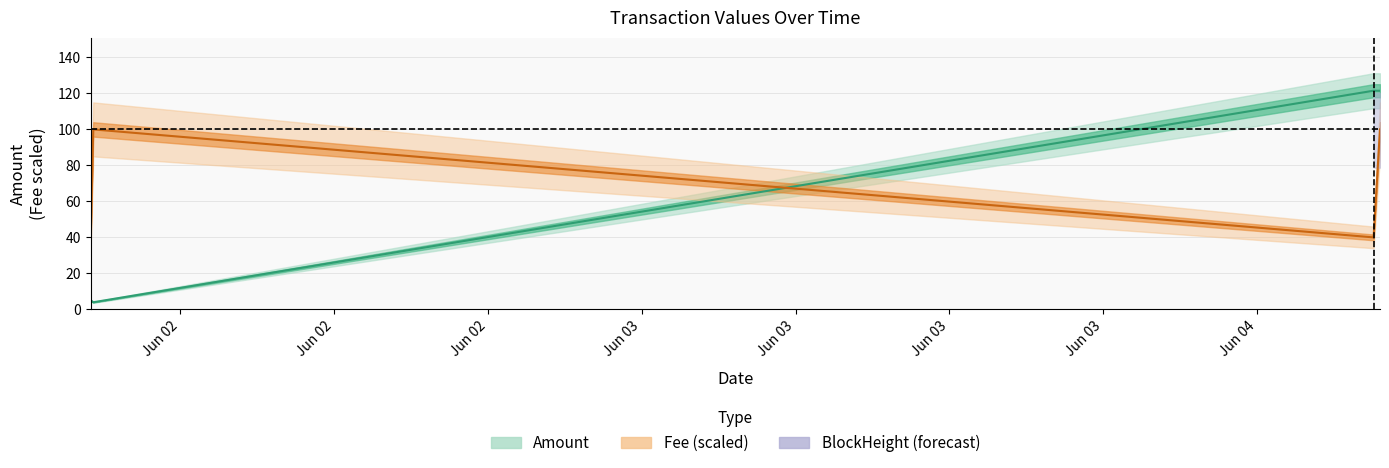

Between Jun 02 and Jun 02, which is larger?

Jun 02